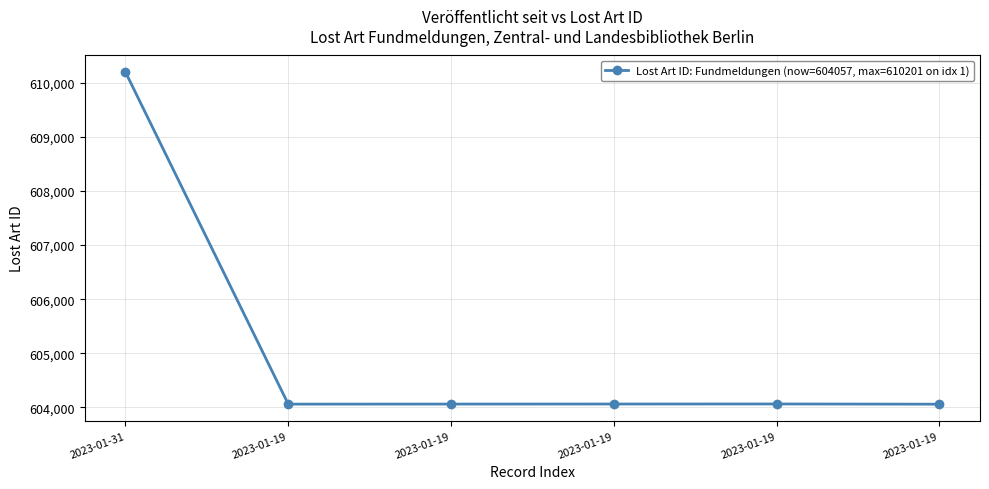

How many distinct data groups are displayed?

1